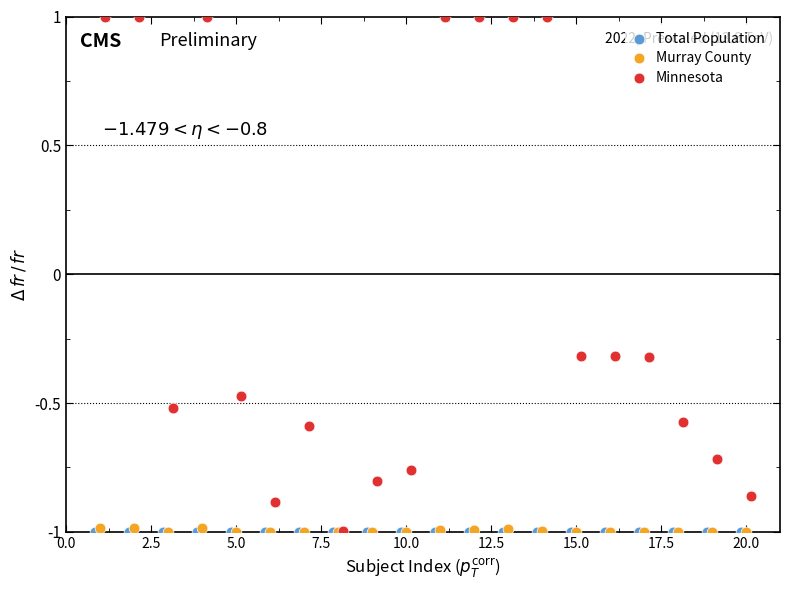

Which series has the largest Y range (max minus min)?

Minnesota